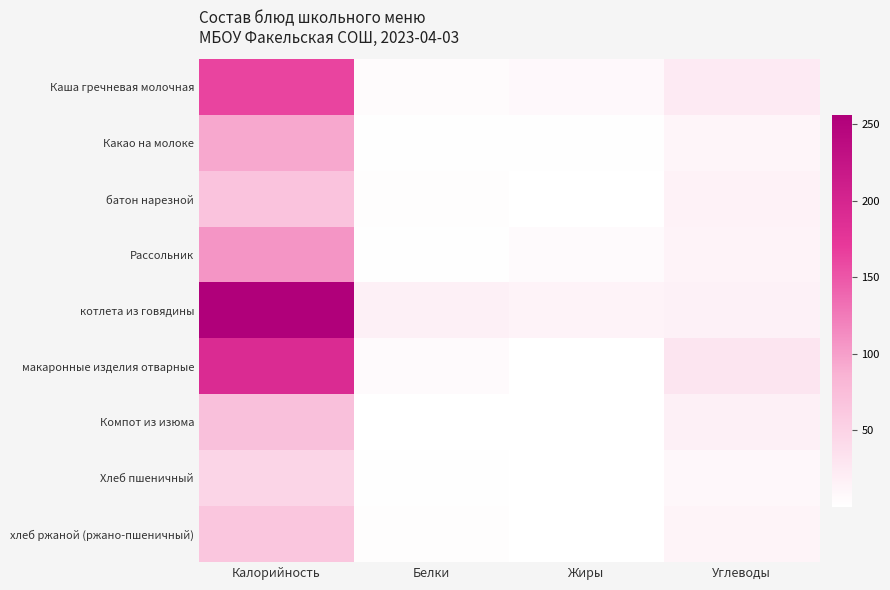

Reading right to left, what are all the values shown in this chart?

Каша гречневая молочная: Углеводы=23.2	Жиры=7.0	Белки=4.5	Калорийность=162.5
Какао на молоке: Углеводы=11.4	Жиры=1.2	Белки=1.4	Калорийность=94.0
батон нарезной: Углеводы=14.9	Жиры=0.3	Белки=2.3	Калорийность=67.8
Рассольник: Углеводы=13.2	Жиры=5.1	Белки=1.9	Калорийность=106.2
котлета из говядины: Углеводы=15.6	Жиры=13.8	Белки=17.4	Калорийность=256.0
макаронные изделия отварные: Углеводы=29.6	Жиры=0.5	Белки=5.5	Калорийность=190.3
Компот из изюма: Углеводы=17.5	Жиры=0.0	Белки=0.3	Калорийность=72.0
Хлеб пшеничный: Углеводы=9.7	Жиры=0.2	Белки=1.5	Калорийность=47.6
хлеб ржаной (ржано-пшеничный): Углеводы=12.7	Жиры=0.4	Белки=2.1	Калорийность=64.2